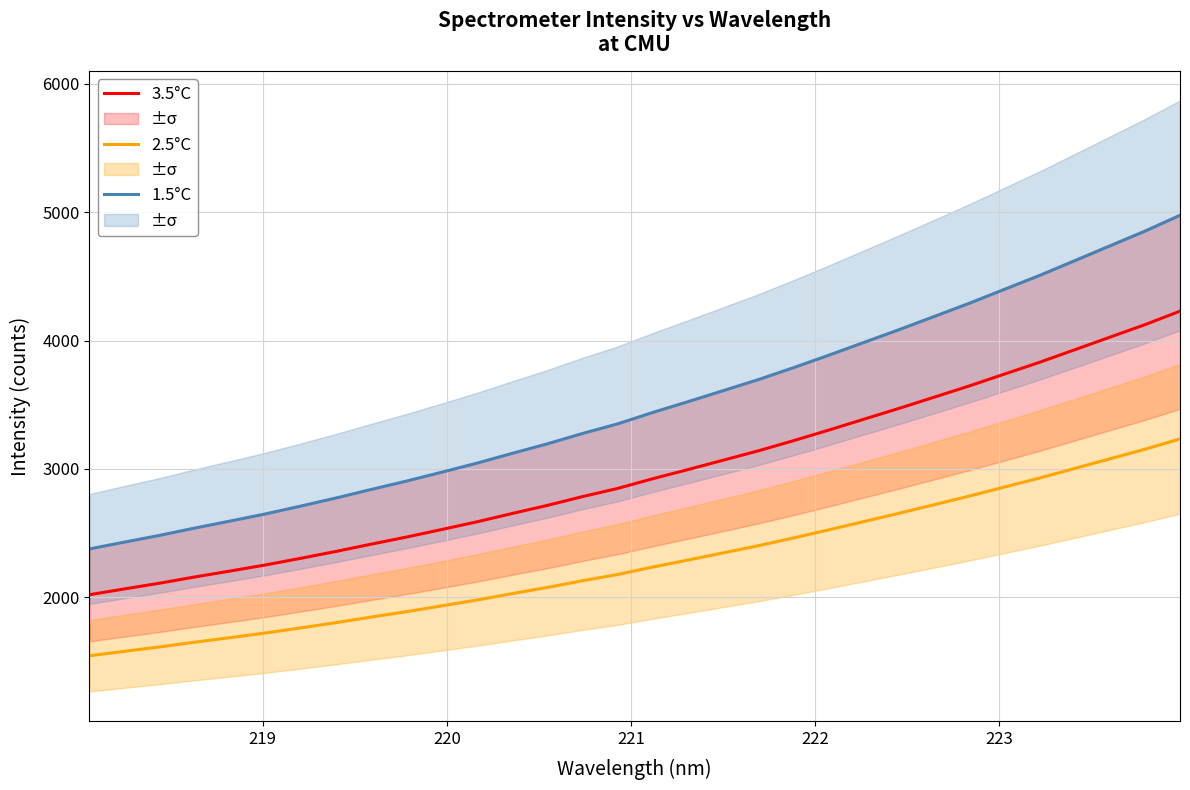

True or false: 2.5°C and 1.5°C cross at least once.

False